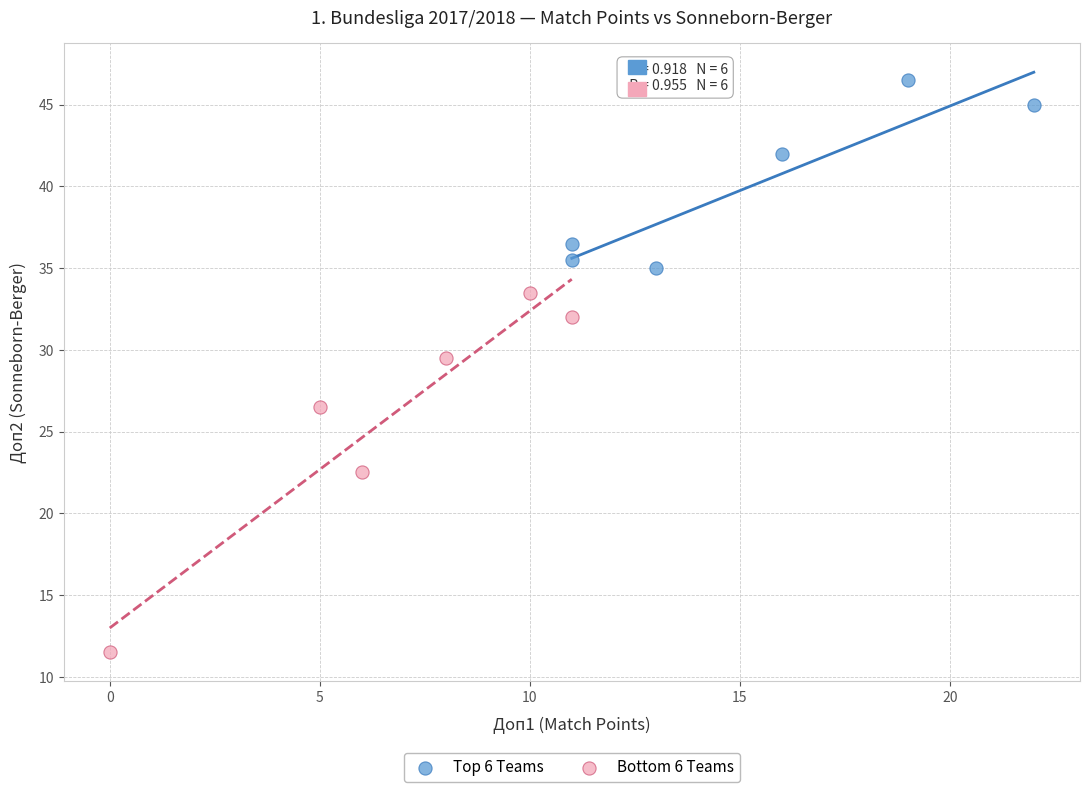

Which series has the largest Y range (max minus min)?

Bottom 6 Teams